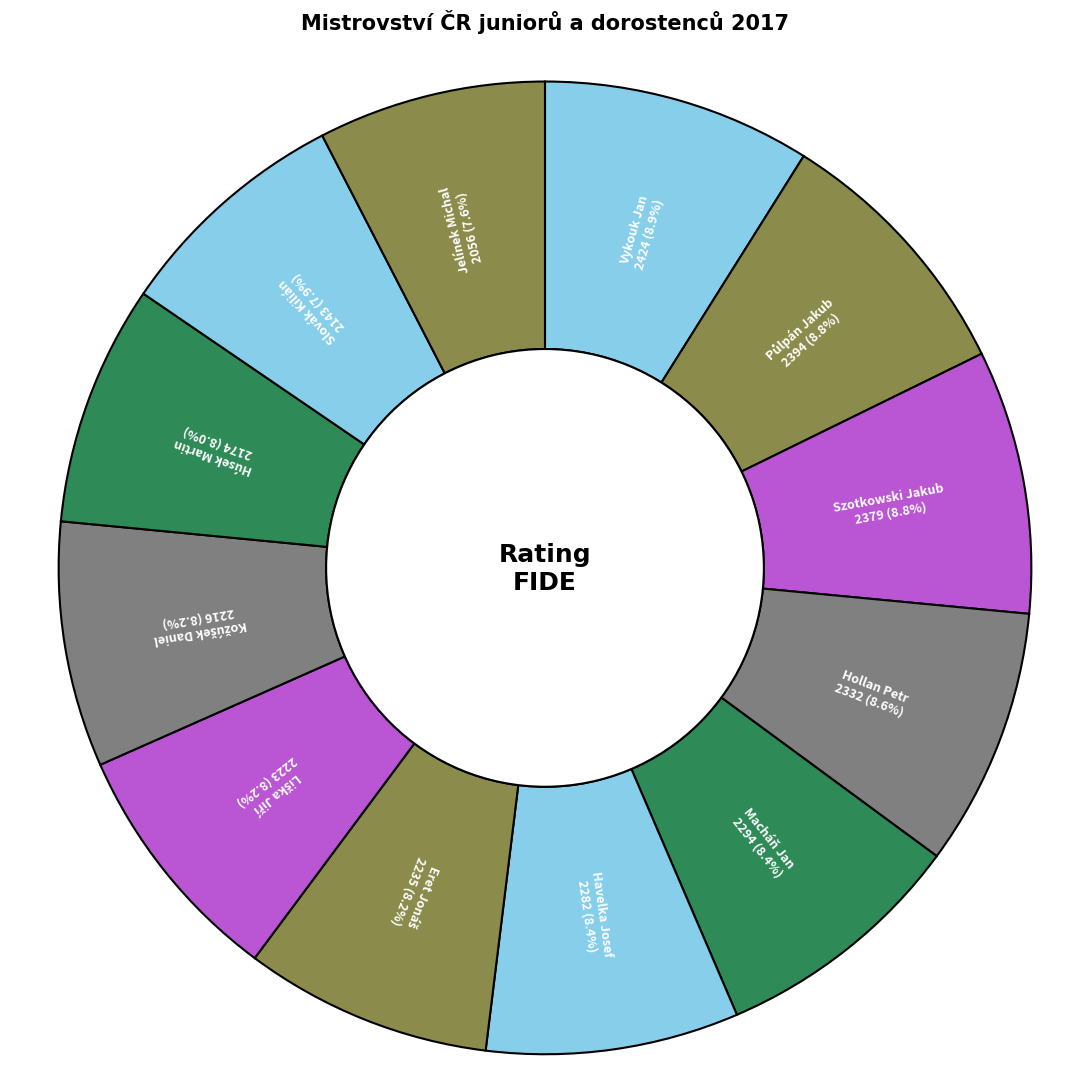

How much of the chart is everything except Vykouk Jan?

91.1%